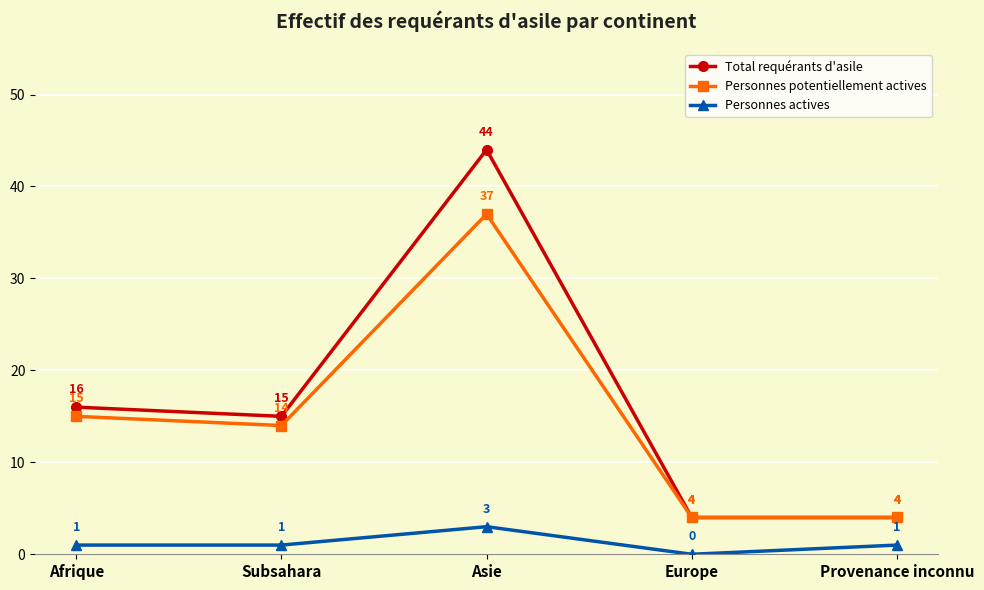

What is the difference between the highest and lowest values at Europe?

4